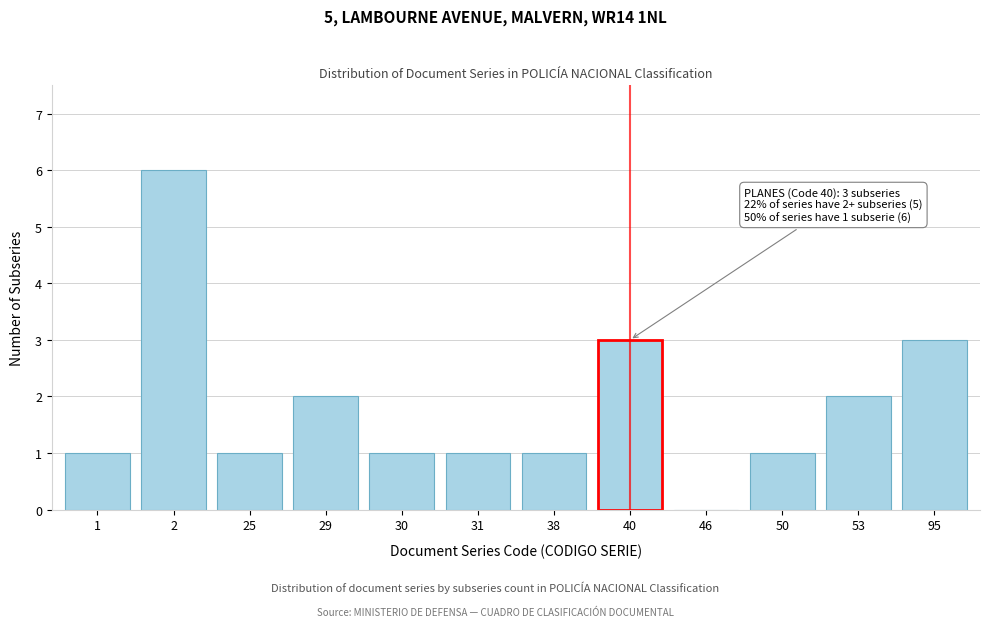

Reading left to right, list all the values displayed in this chart.

1=1	2=6	25=1	29=2	30=1	31=1	38=1	40=3	46=0	50=1	53=2	95=3